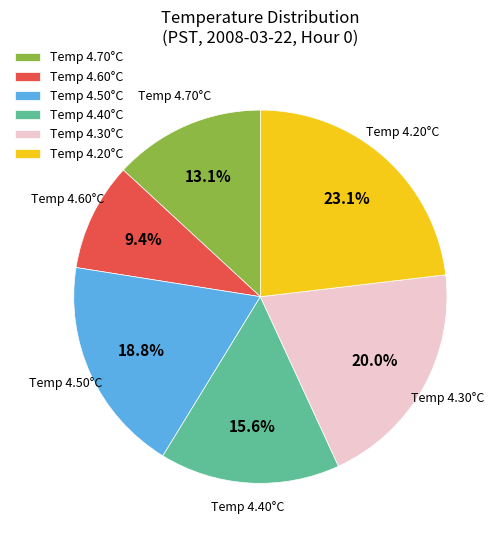

Count the number of slices in the pie.

6